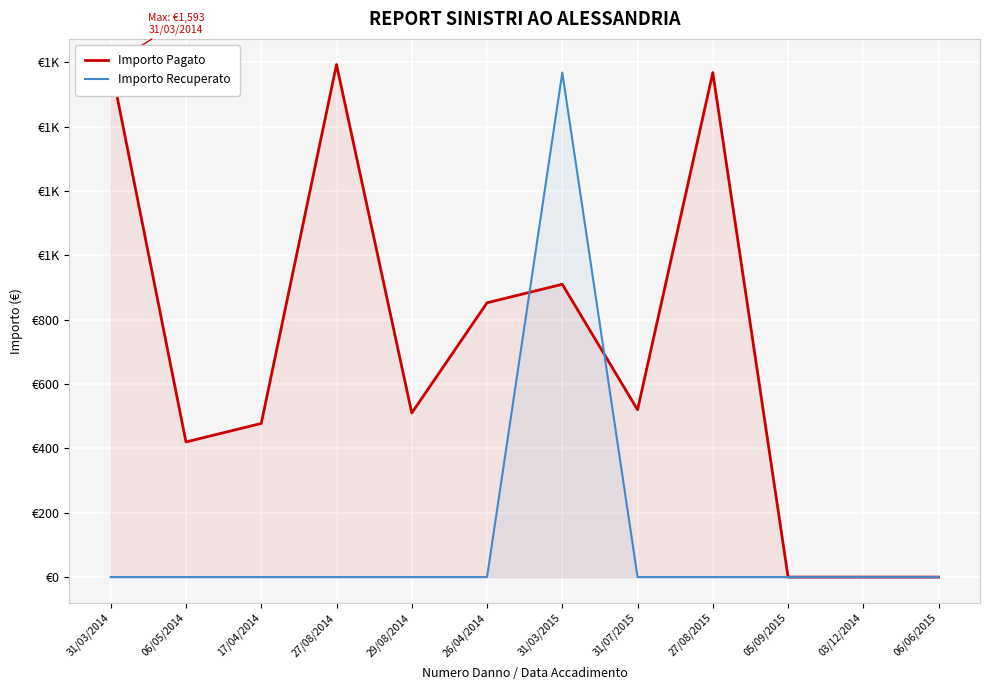

Rank the series by their maximum value, from highest to lowest.

Importo Pagato, Importo Recuperato